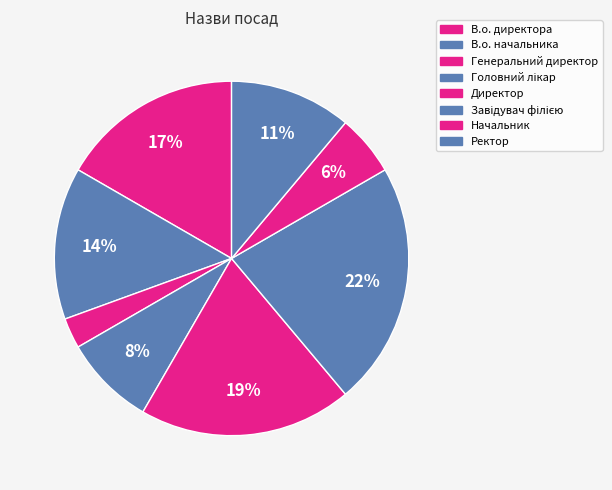

What is the change in value from Завідувач філією to Начальник?

-6